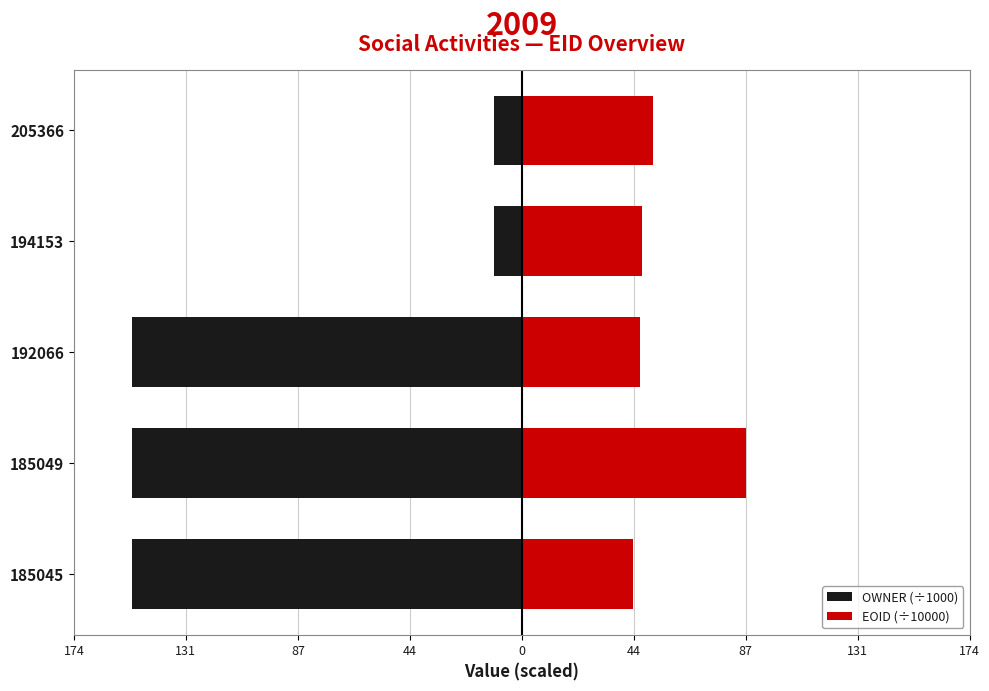

What is the value of the EOID (÷10000) bar at the 5th from the left?

51.0